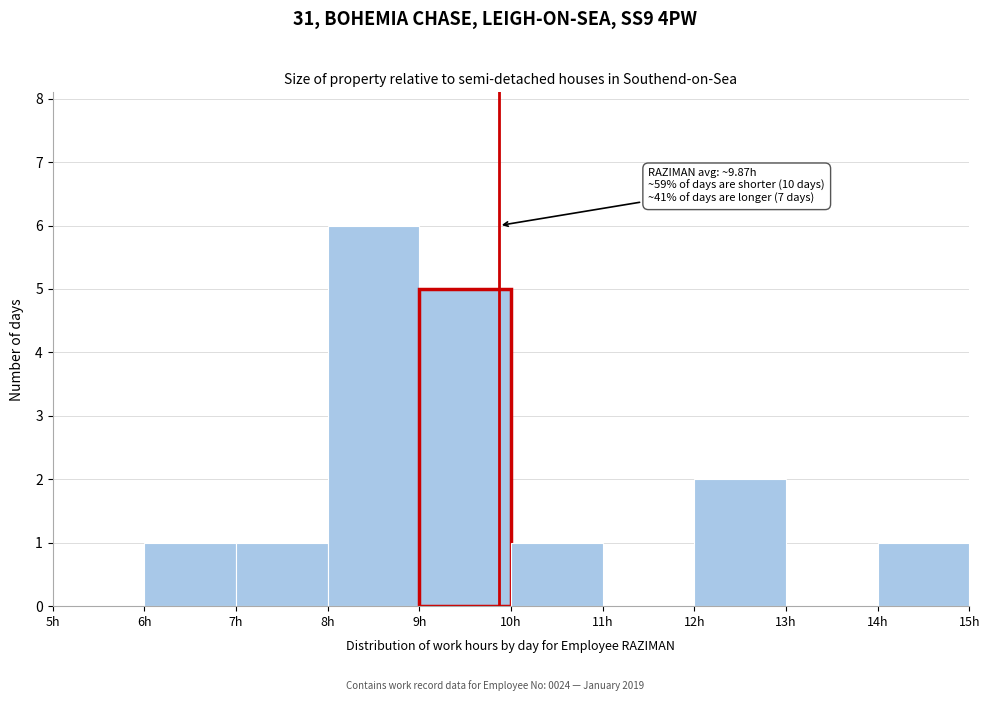

Over which range of the x-axis is the bar tallest?

8 to 9